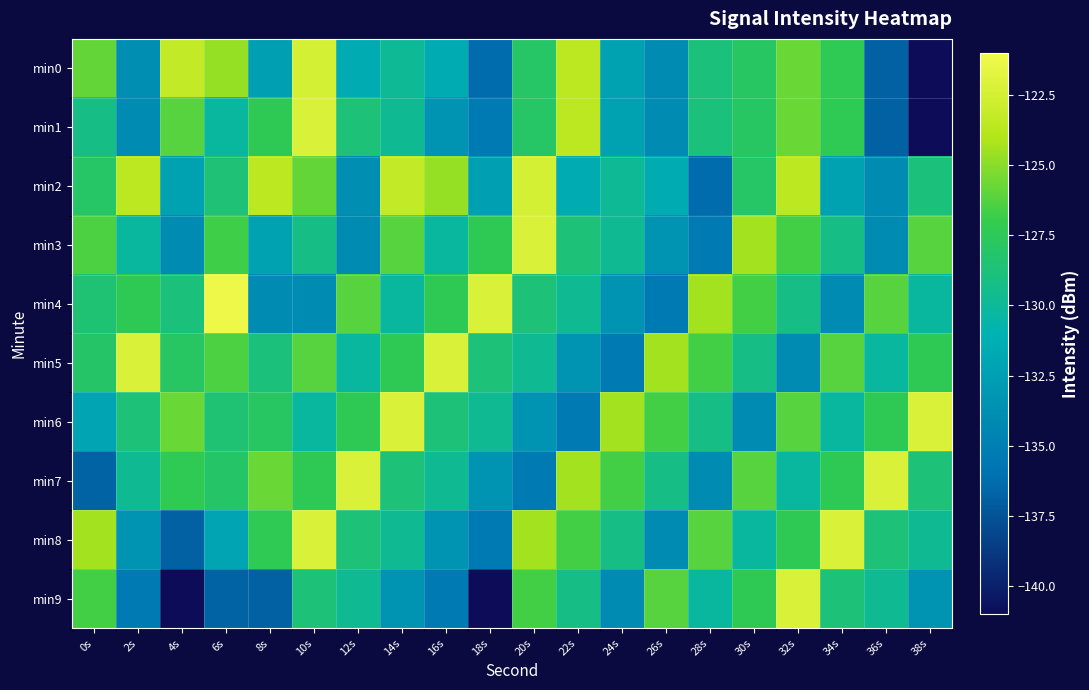

Reading right to left, transcribe all the data shown in this chart.

min0: 38s=-141.0	36s=-136.8	34s=-127.3	32s=-125.7	30s=-127.9	28s=-128.9	26s=-133.9	24s=-132.3	22s=-123.6	20s=-128.0	18s=-136.2	16s=-131.5	14s=-129.9	12s=-131.5	10s=-122.4	8s=-132.5	6s=-124.7	4s=-123.2	2s=-133.8	0s=-125.9
min1: 38s=-141.0	36s=-136.8	34s=-127.3	32s=-125.7	30s=-127.9	28s=-128.9	26s=-133.9	24s=-132.3	22s=-123.6	20s=-128.0	18s=-135.4	16s=-133.5	14s=-129.8	12s=-128.7	10s=-122.2	8s=-127.4	6s=-130.3	4s=-126.2	2s=-134.0	0s=-129.2
min2: 38s=-128.9	36s=-133.9	34s=-132.3	32s=-123.6	30s=-128.0	28s=-136.2	26s=-131.5	24s=-129.9	22s=-131.5	20s=-122.4	18s=-132.5	16s=-124.7	14s=-123.2	12s=-133.8	10s=-125.9	8s=-123.6	6s=-128.6	4s=-132.3	2s=-123.6	0s=-128.0
min3: 38s=-126.2	36s=-134.0	34s=-129.2	32s=-126.7	30s=-124.4	28s=-135.4	26s=-133.5	24s=-129.8	22s=-128.7	20s=-122.2	18s=-127.4	16s=-130.3	14s=-126.2	12s=-134.0	10s=-129.2	8s=-132.3	6s=-126.7	4s=-133.9	2s=-130.3	0s=-126.4
min4: 38s=-130.3	36s=-126.2	34s=-134.0	32s=-129.2	30s=-126.7	28s=-124.4	26s=-135.4	24s=-133.5	22s=-129.8	20s=-128.7	18s=-122.2	16s=-127.4	14s=-130.3	12s=-126.2	10s=-134.0	8s=-133.9	6s=-121.2	4s=-128.9	2s=-127.4	0s=-128.6
min5: 38s=-127.4	36s=-130.3	34s=-126.2	32s=-134.0	30s=-129.2	28s=-126.7	26s=-124.4	24s=-135.4	22s=-133.5	20s=-129.8	18s=-128.7	16s=-122.2	14s=-127.4	12s=-130.3	10s=-126.2	8s=-128.9	6s=-126.4	4s=-127.9	2s=-122.2	0s=-128.0
min6: 38s=-122.2	36s=-127.4	34s=-130.3	32s=-126.2	30s=-134.0	28s=-129.2	26s=-126.7	24s=-124.4	22s=-135.4	20s=-133.5	18s=-129.8	16s=-128.7	14s=-122.2	12s=-127.4	10s=-130.3	8s=-127.9	6s=-128.6	4s=-125.7	2s=-128.7	0s=-132.1
min7: 38s=-128.7	36s=-122.2	34s=-127.4	32s=-130.3	30s=-126.2	28s=-134.0	26s=-129.2	24s=-126.7	22s=-124.4	20s=-135.4	18s=-133.5	16s=-129.8	14s=-128.7	12s=-122.2	10s=-127.4	8s=-125.7	6s=-128.0	4s=-127.3	2s=-129.8	0s=-136.7
min8: 38s=-129.8	36s=-128.7	34s=-122.2	32s=-127.4	30s=-130.3	28s=-126.2	26s=-134.0	24s=-129.2	22s=-126.7	20s=-124.4	18s=-135.4	16s=-133.5	14s=-129.8	12s=-128.7	10s=-122.2	8s=-127.3	6s=-132.1	4s=-136.8	2s=-133.5	0s=-124.4
min9: 38s=-133.5	36s=-129.8	34s=-128.7	32s=-122.2	30s=-127.4	28s=-130.3	26s=-126.2	24s=-134.0	22s=-129.2	20s=-126.7	18s=-141.0	16s=-135.4	14s=-133.5	12s=-129.8	10s=-128.7	8s=-136.8	6s=-136.7	4s=-141.0	2s=-135.4	0s=-126.7